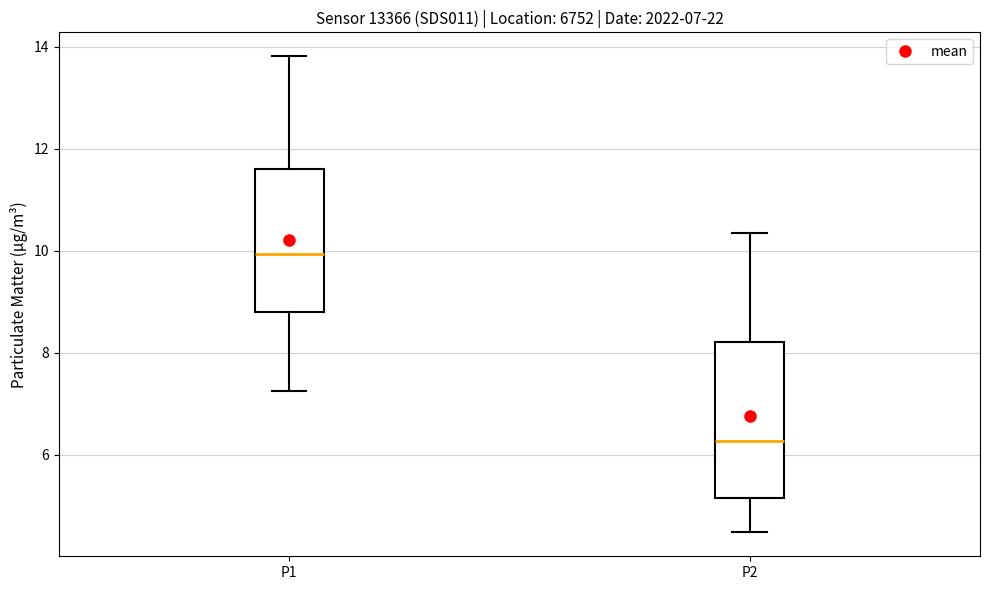

Which box's median line is the lowest?

P2